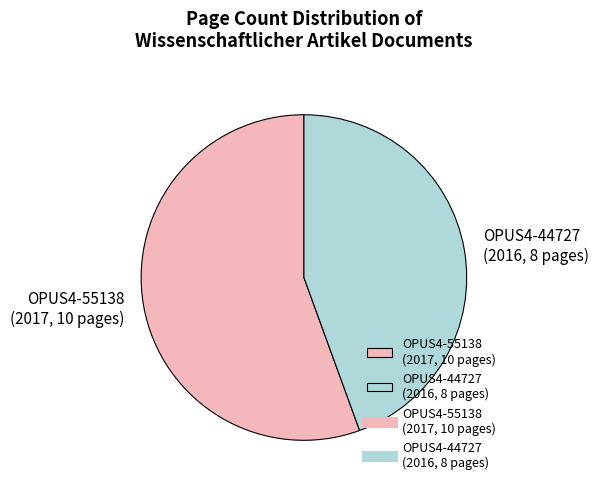

Which has a higher value, OPUS4-55138 (2017, 10 pages) or OPUS4-44727 (2016, 8 pages)?

OPUS4-55138 (2017, 10 pages)